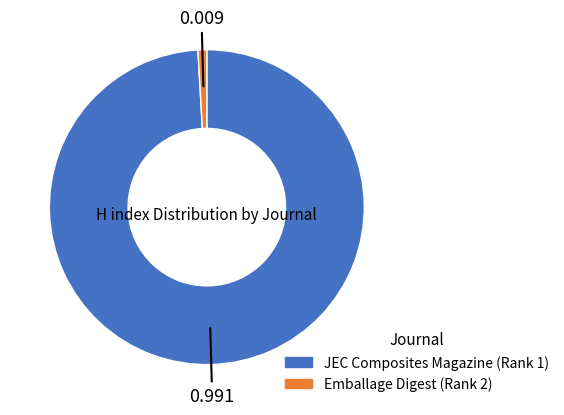

Is the sum of Emballage Digest (Rank 2) and JEC Composites Magazine (Rank 1) greater than half?

Yes